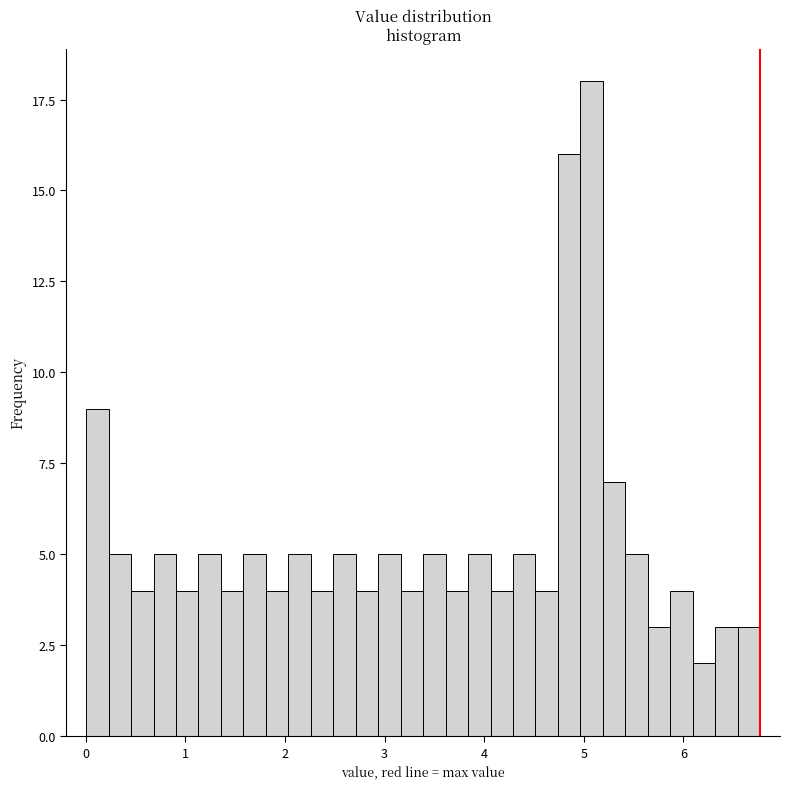

Around what value on the x-axis is the tallest bar? Give the approximate position of its centre, as read against the axis.

5.1